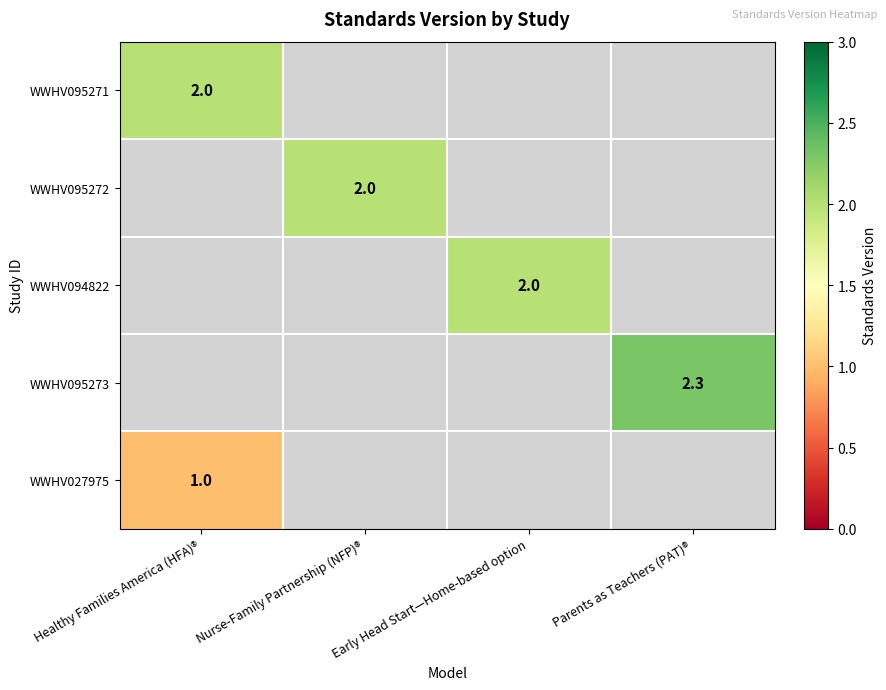

The value of WWHV027975 at Healthy Families America (HFA)® is 1.3. True or false?

False